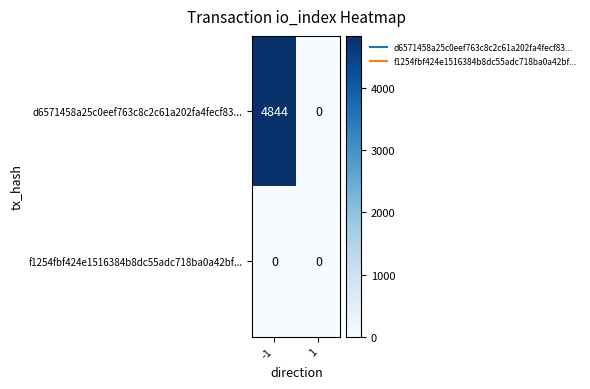

What is the spread (max minus min) of values at -1?

4844